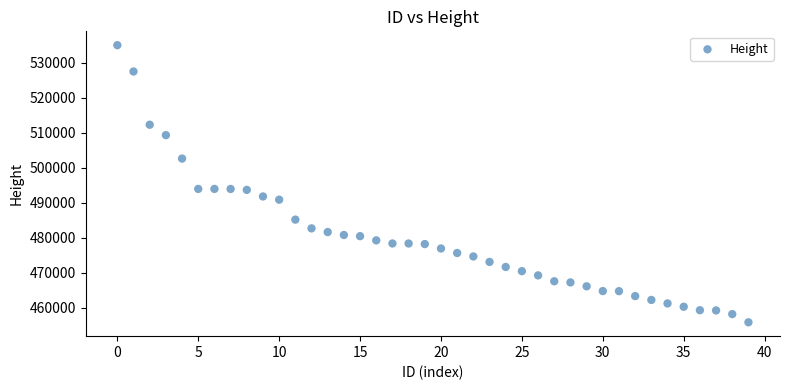

What is the range of Y values (max minus min)?

79167